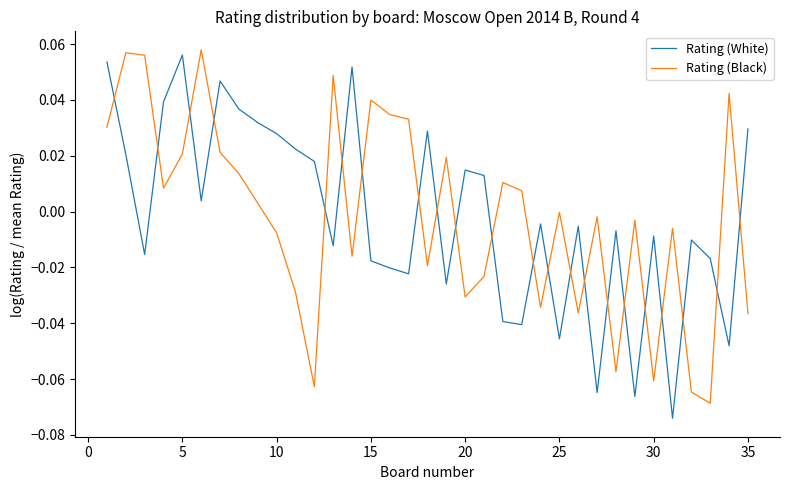

How many positive values does the Rating (White) series have?

16